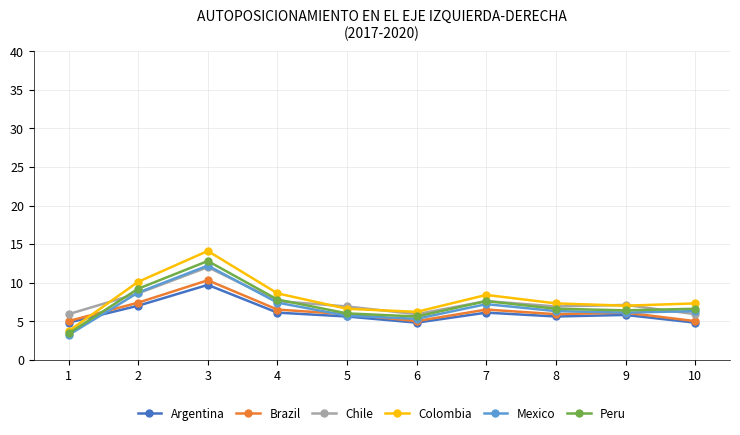

What is the average value of the Peru series?

7.2